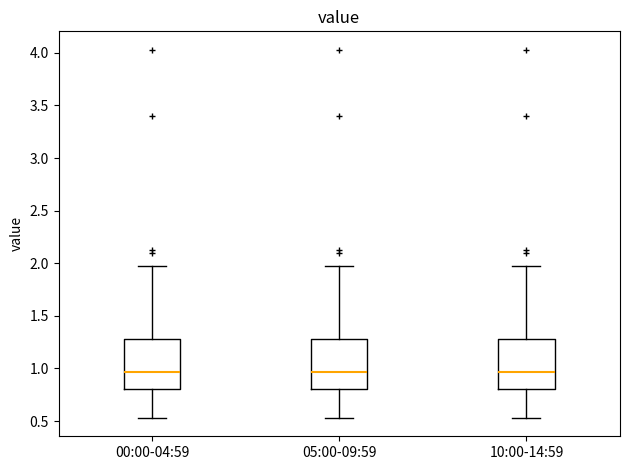

Reading left to right, read every box against the y-axis: the position of its median line, the range the box covers, and the ends of its whiskers. The values are not printed on the chart, so give them approximately, as read against the axis.

00:00-04:59: median 0.95, box 0.80 to 1.30, whiskers 0.55 to 1.95
05:00-09:59: median 0.95, box 0.80 to 1.30, whiskers 0.55 to 1.95
10:00-14:59: median 0.95, box 0.80 to 1.30, whiskers 0.55 to 1.95